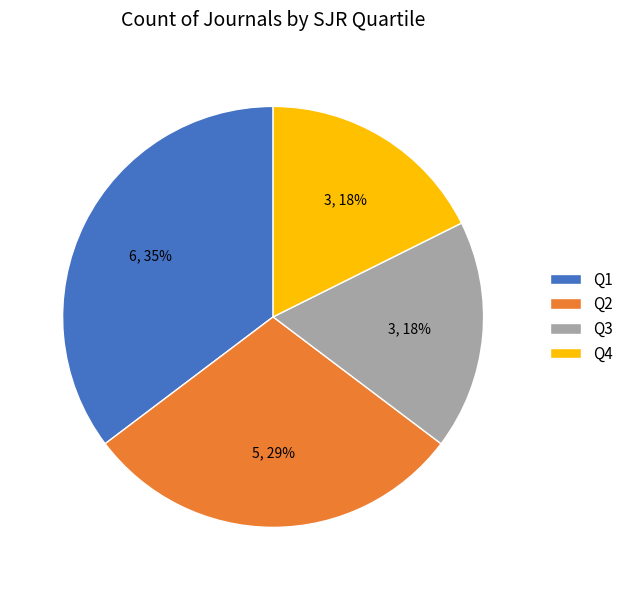

The Q1 slice represents 21% of the pie. True or false?

False